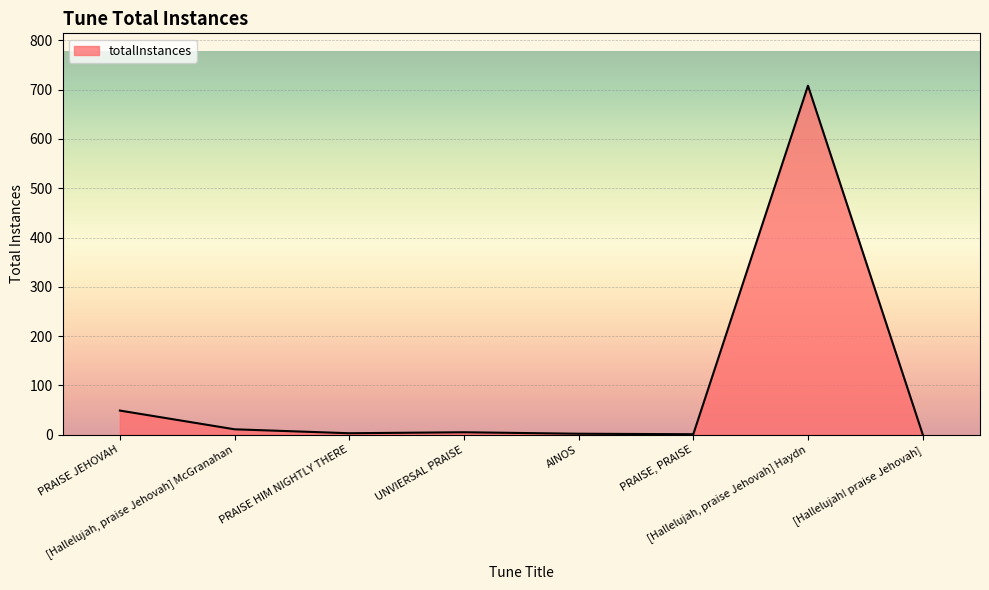

What is the difference between the maximum and minimum values?

707